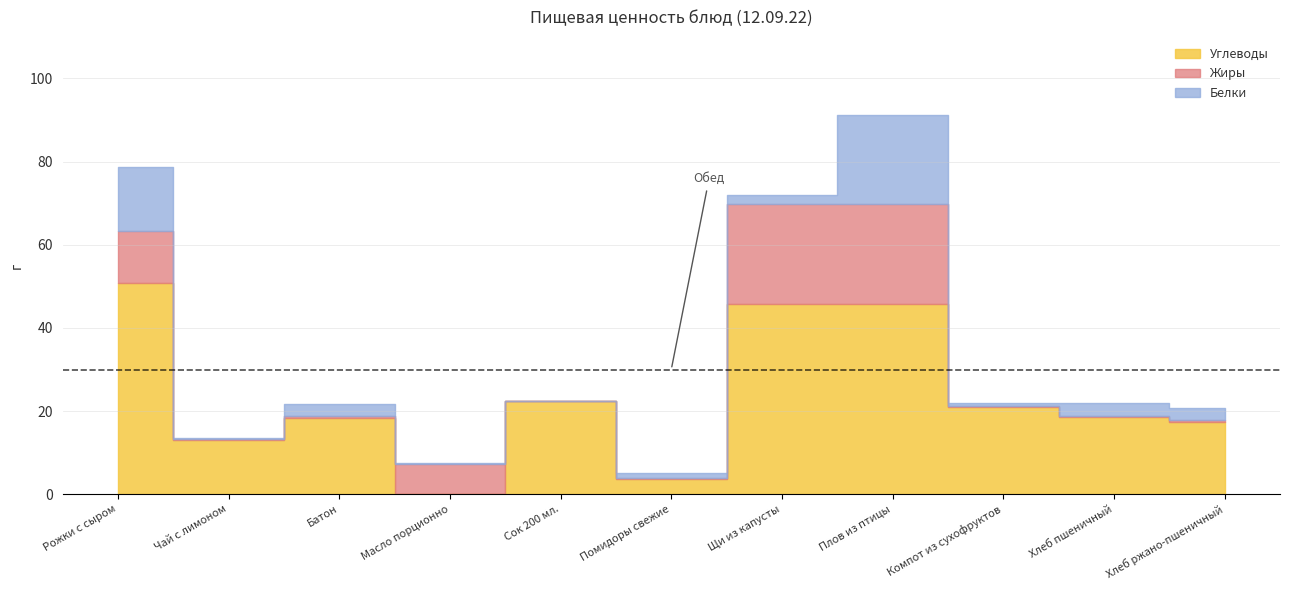

Does the chart display data point markers on the line(s)?

No